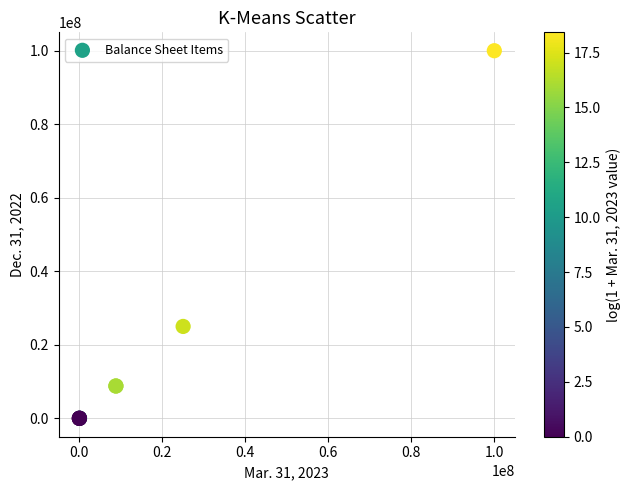

What Y value in the scatter plot is closest to 50000000?

25000000.0